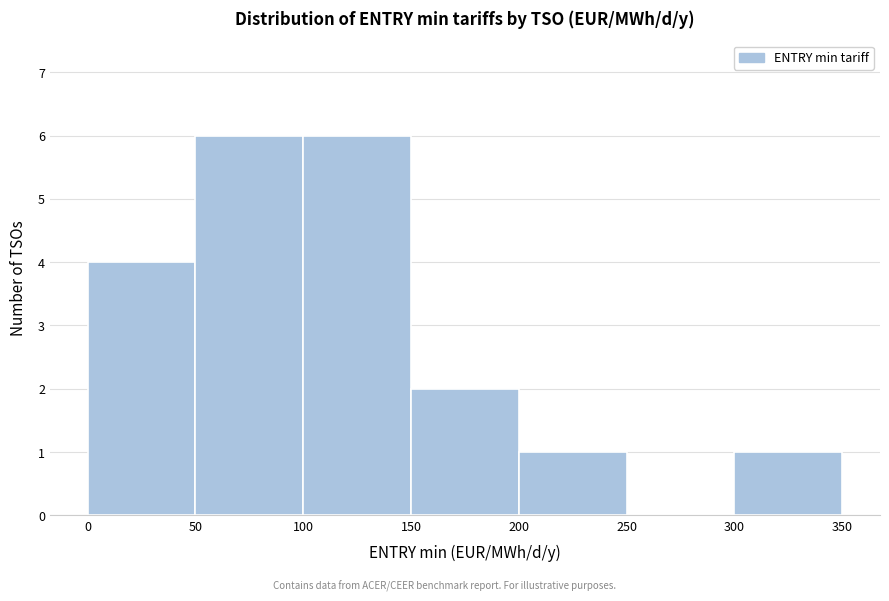

Reading left to right, transcribe this chart: for each bar, give the range it covers on the x-axis and its height. The values are not printed on the chart, so give them approximately, as read against the axis.

0 to 50: 4
50 to 100: 6
100 to 150: 6
150 to 200: 2
200 to 250: 1
250 to 300: 0
300 to 350: 1